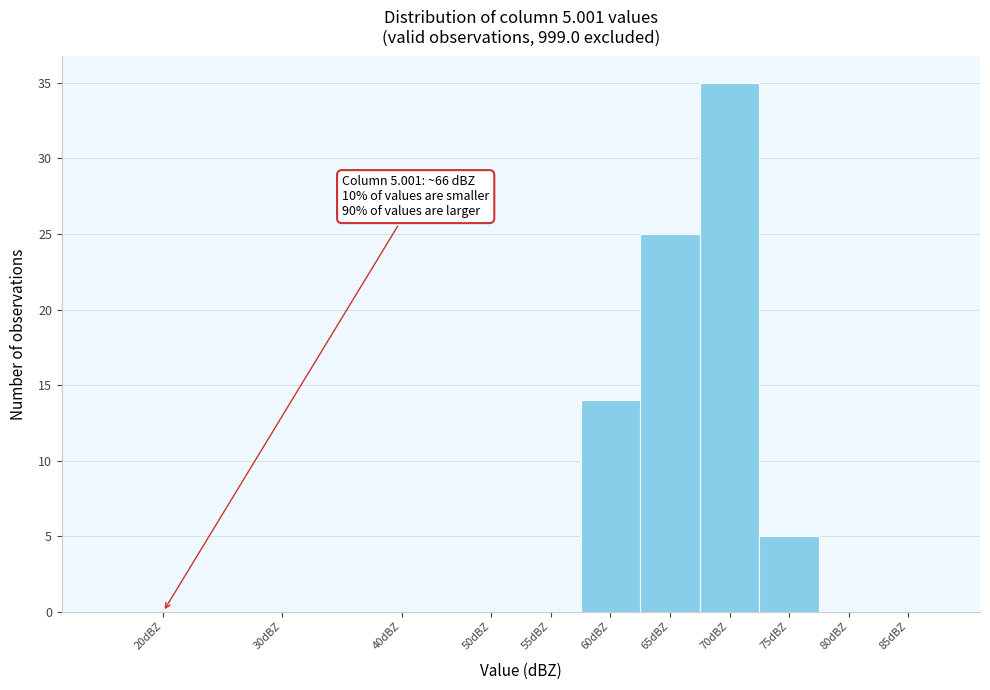

Reading left to right, transcribe all the data shown in this chart.

20dBZ=0	30dBZ=0	40dBZ=0	50dBZ=0	55dBZ=0	60dBZ=14	65dBZ=25	70dBZ=35	75dBZ=5	80dBZ=0	85dBZ=0